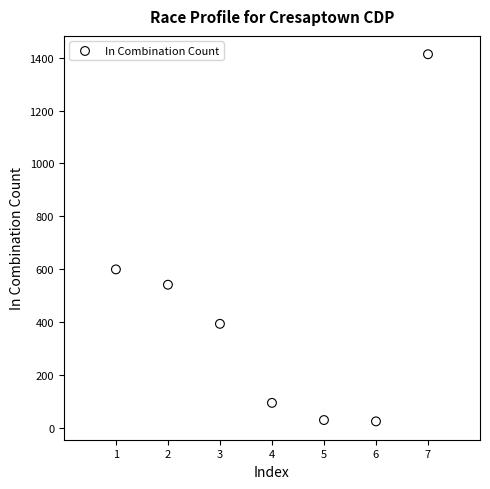

What Y value in the scatter plot is closest to 718?

599